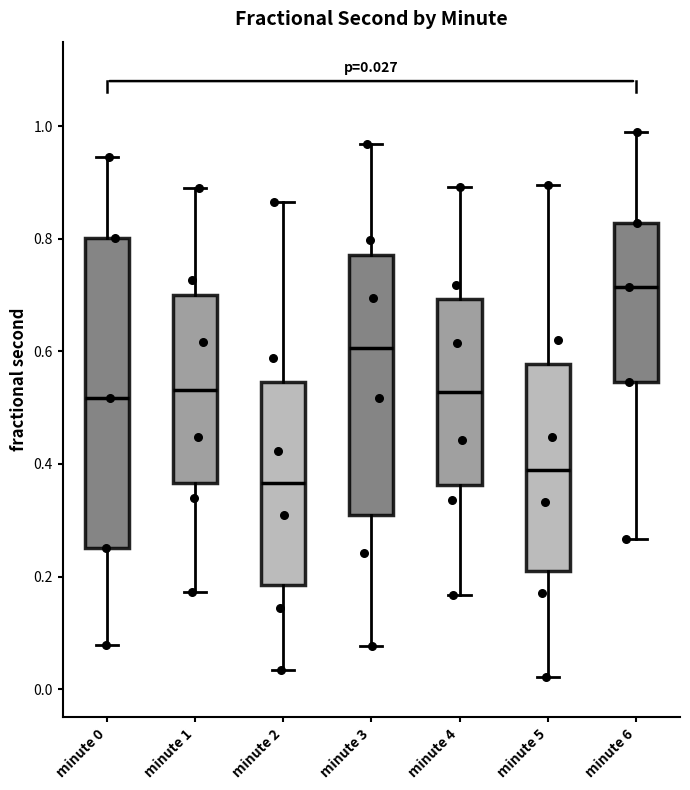

Which box's median line is the highest?

minute 6